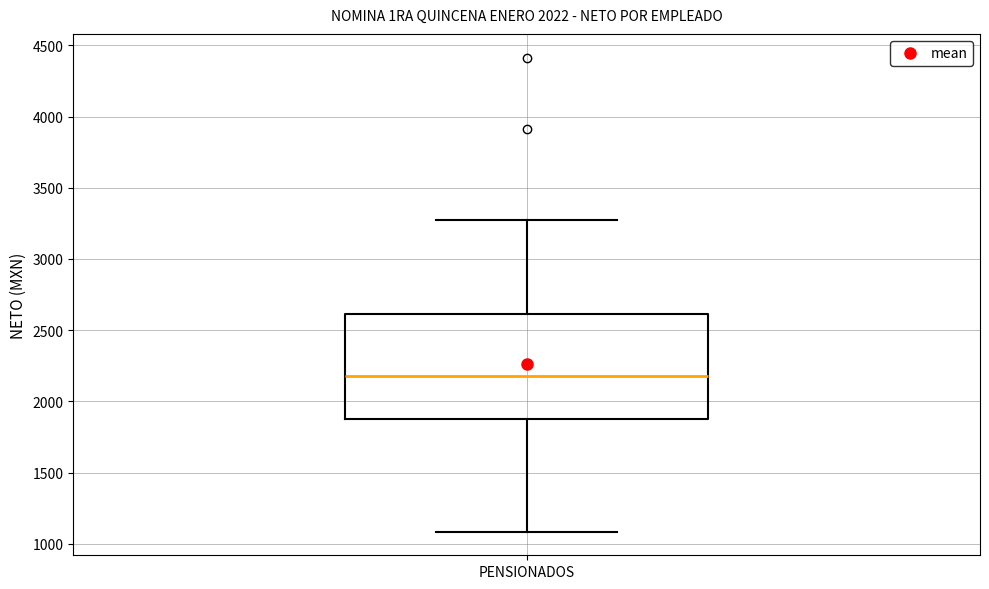

Transcribe this box plot: give where the median line is, the range the box spans, and where the two whiskers end, as read against the y-axis. The values are not printed on the chart, so give them approximately, as read against the axis.

median 2200, box 1900 to 2600, whiskers 1100 to 3250